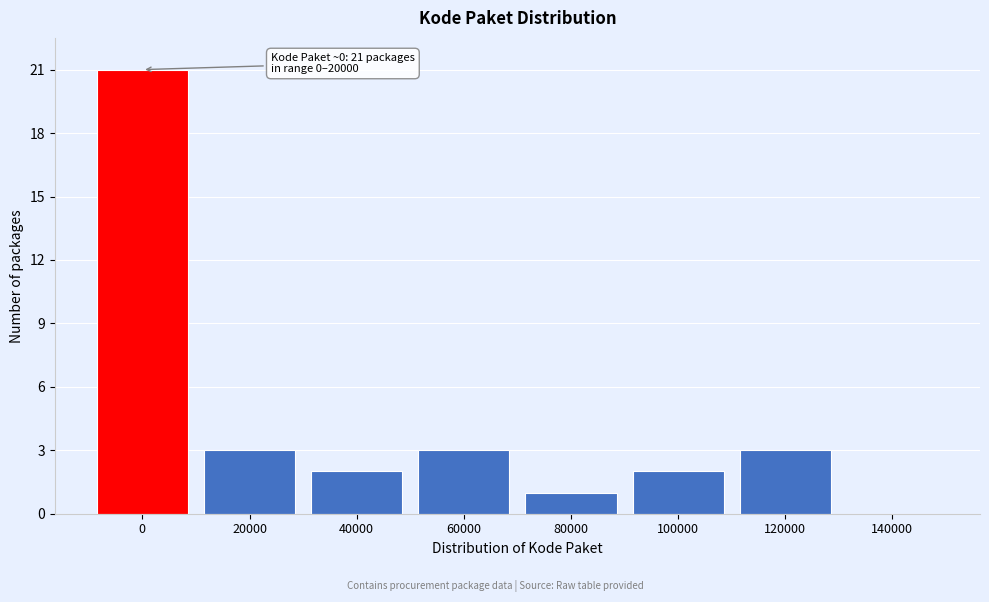

Reading right to left, transcribe all the data shown in this chart.

140000=0	120000=3	100000=2	80000=1	60000=3	40000=2	20000=3	0=21